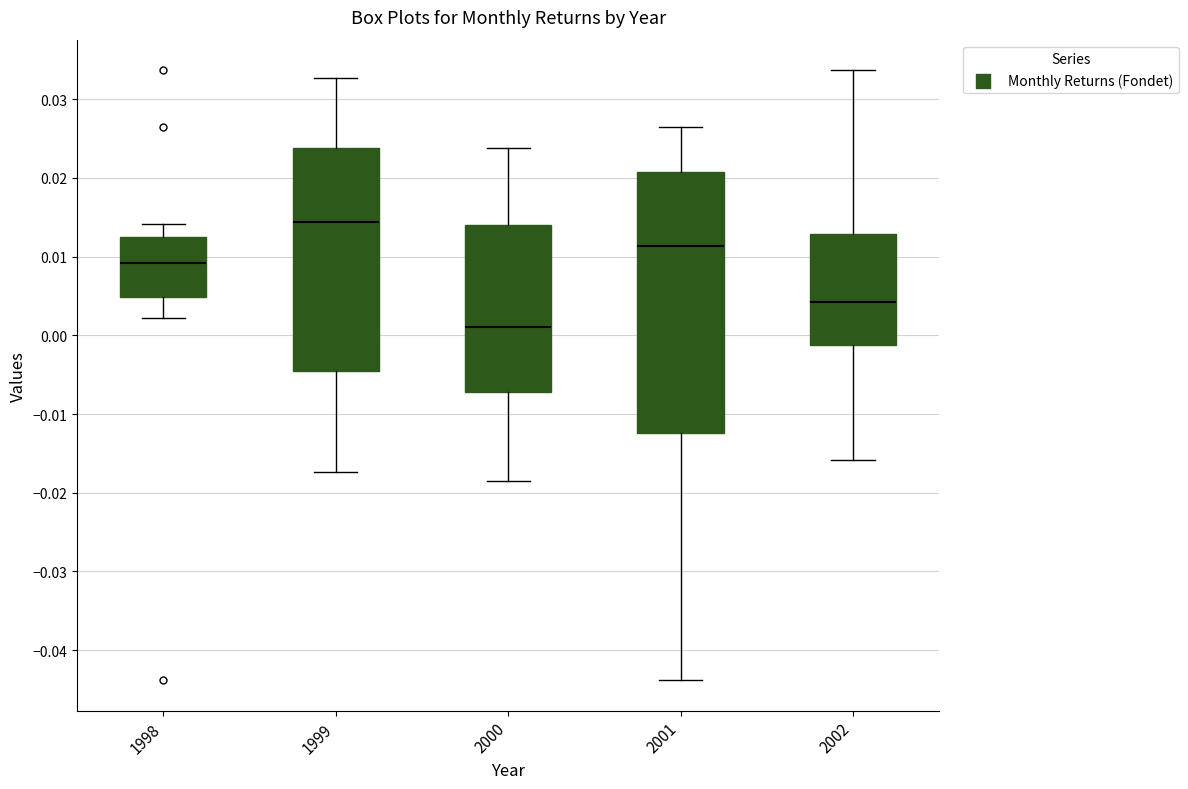

Which box's median line is the highest?

1999